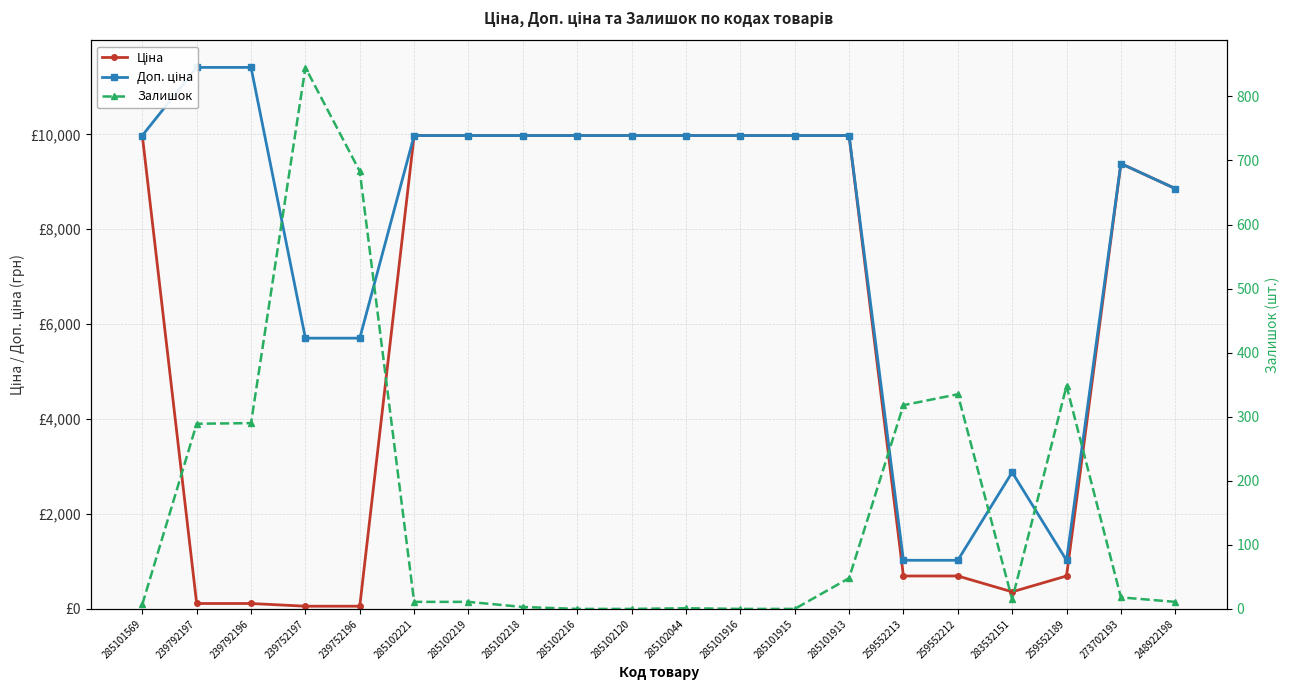

True or false: Ціна has a value of 170.7 at 239792196.

False